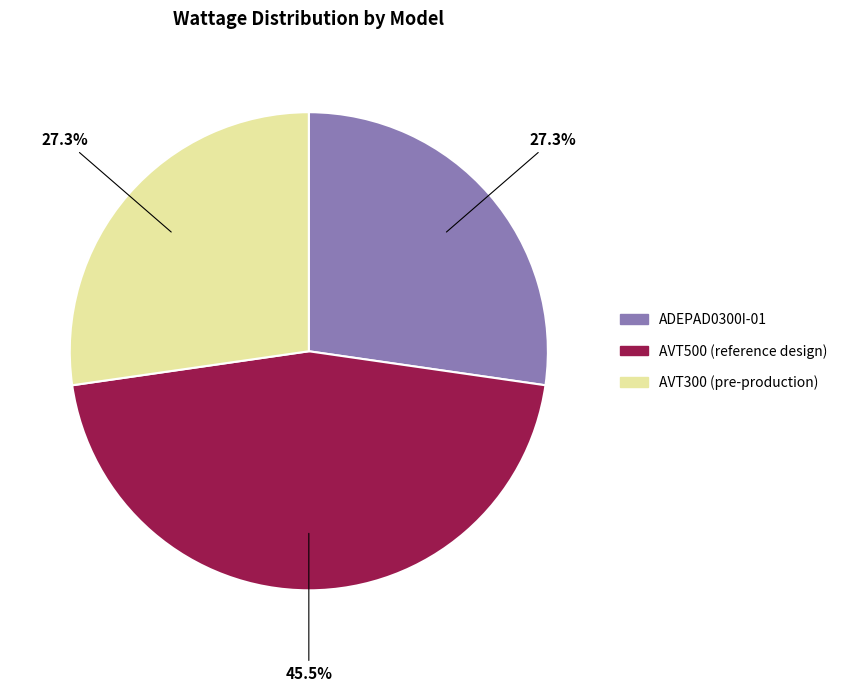

How many slices are in this pie chart?

3